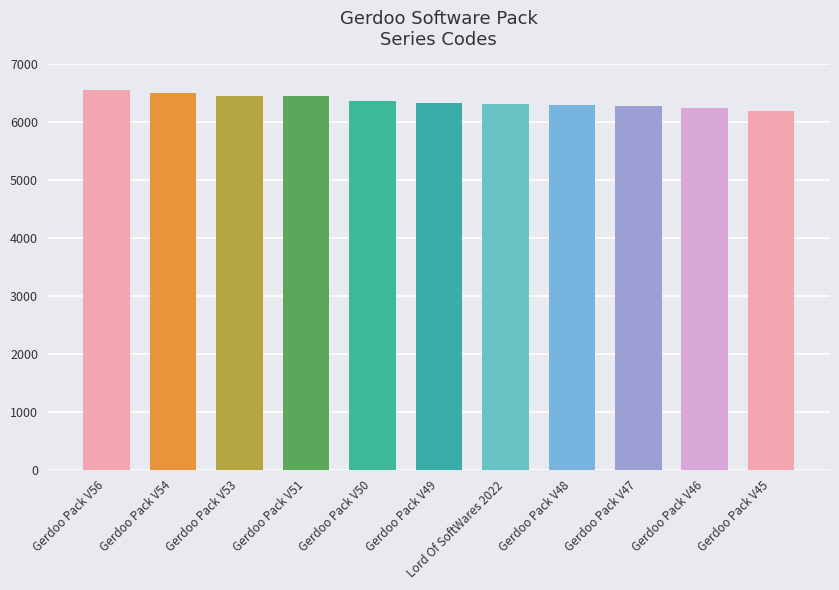

Does the chart contain stacked bars?

No